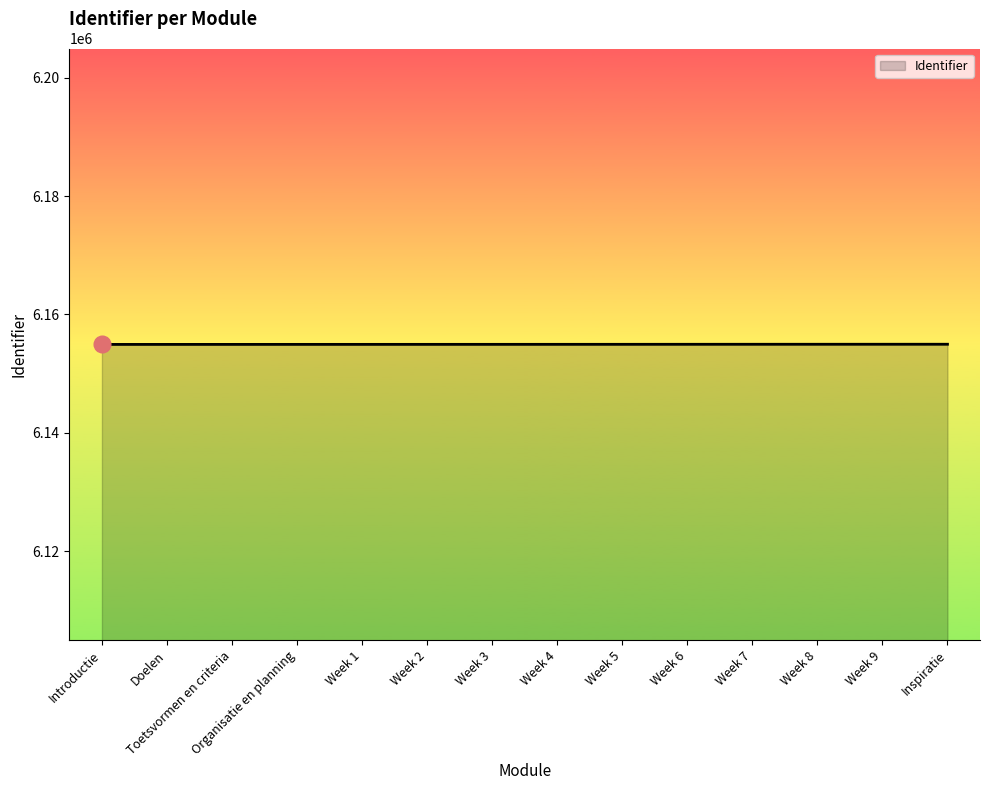

What is the sum of the values at Week 9 and Organisatie en planning?

12309909